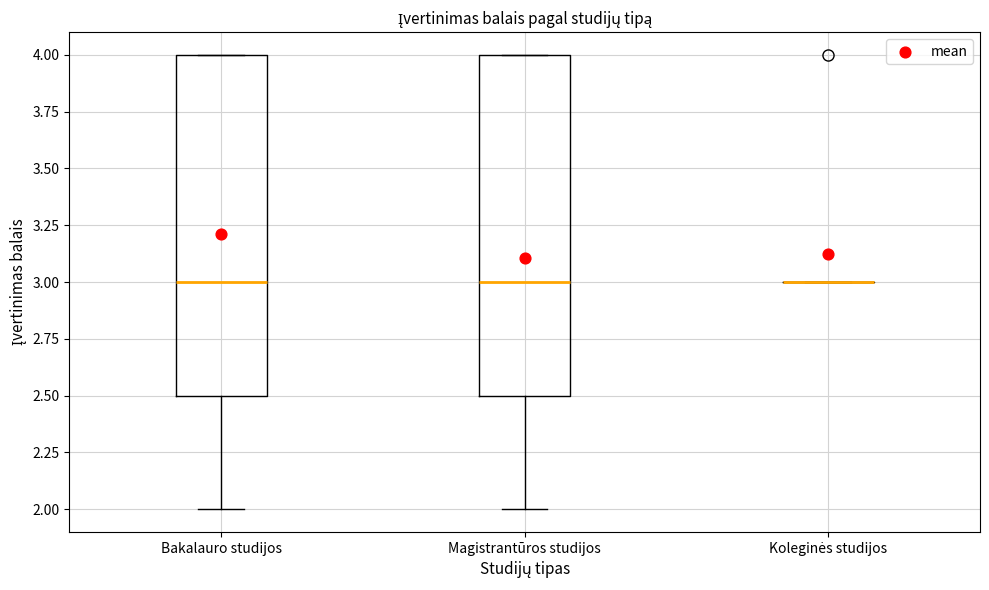

Reading left to right, transcribe this box plot: for each box, give where its median line is, the range the box spans, and where its two whiskers end, as read against the y-axis. The values are not printed on the chart, so give them approximately, as read against the axis.

Bakalauro studijos: median 3.0, box 2.5 to 4.0, whiskers 2.0 to 4.0
Magistrantūros studijos: median 3.0, box 2.5 to 4.0, whiskers 2.0 to 4.0
Koleginės studijos: box collapsed to a line at 3.0, whiskers 3.0 to 3.0